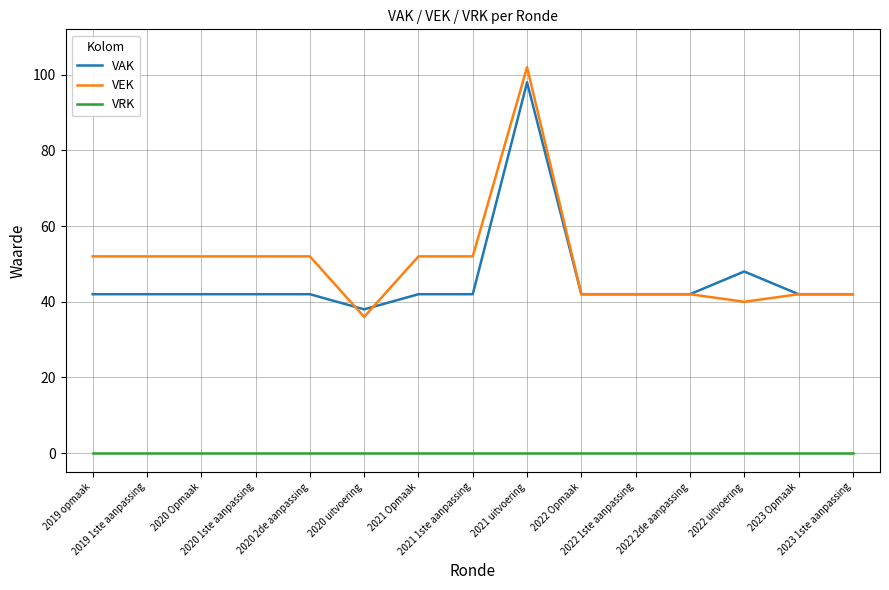

Is it true that VEK equals 81 at 2020 1ste aanpassing?

False